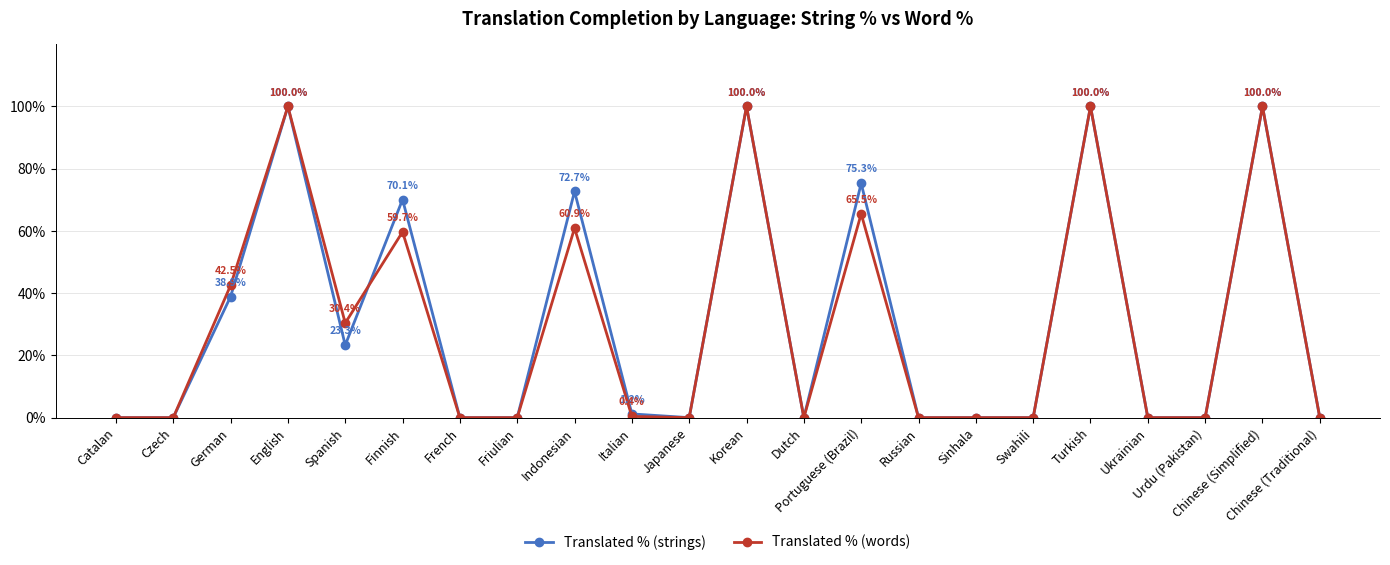

At how many categories does at least one series exceed 5?

9